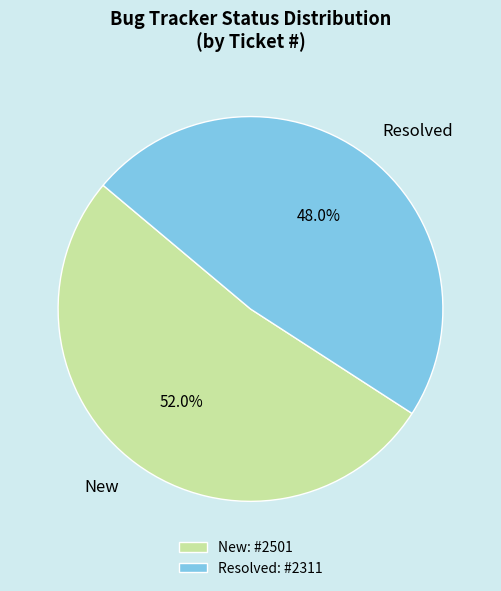

The Resolved slice represents 55% of the pie. True or false?

False